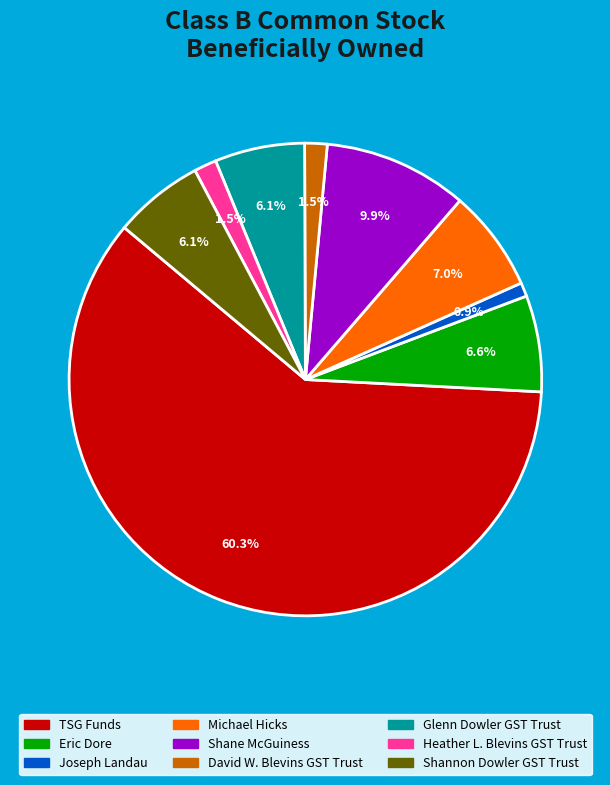

What percentage is the Eric Dore slice, to the nearest percent?

7%